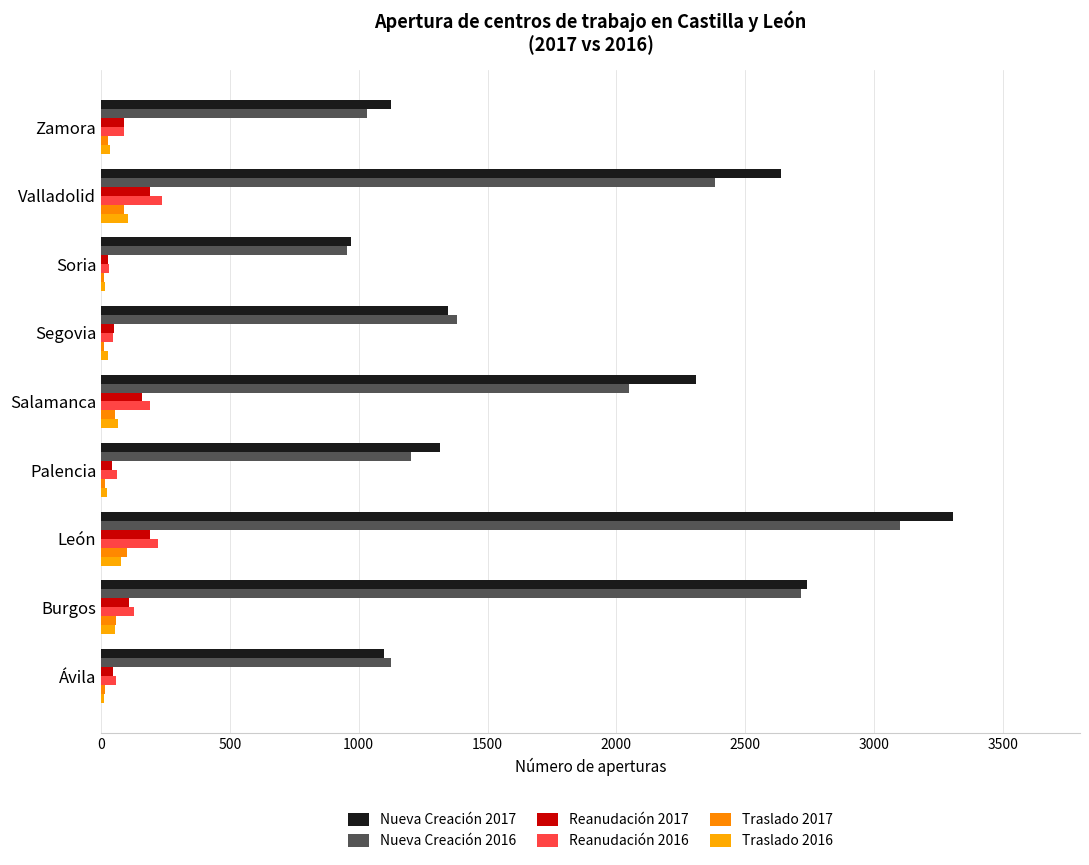

What is the sum of all Traslado 2016 values?

413